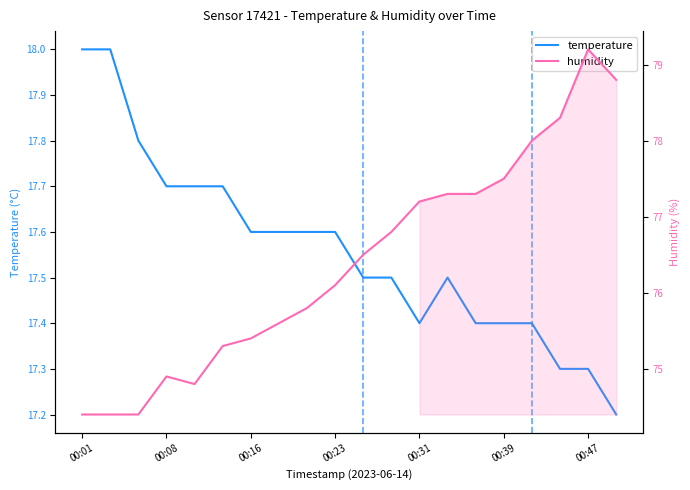

What are all the series names shown in the legend?

temperature, humidity